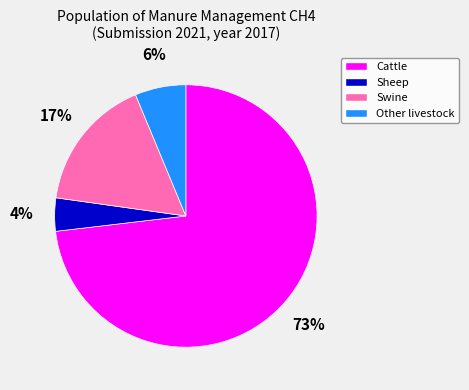

To the nearest percent, what percentage of the pie is Sheep?

4%